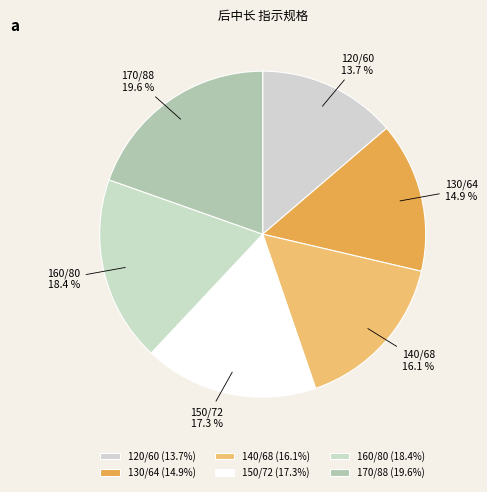

What is the smallest slice in the pie chart?

120/60